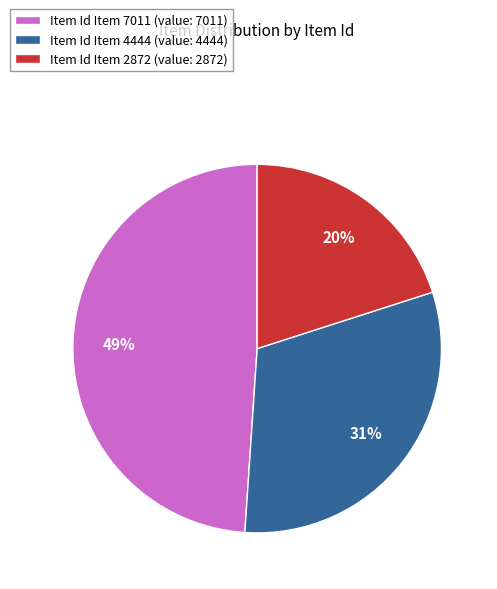

Does Item Id Item 7011 (value: 7011) represent more than half of the total?

No